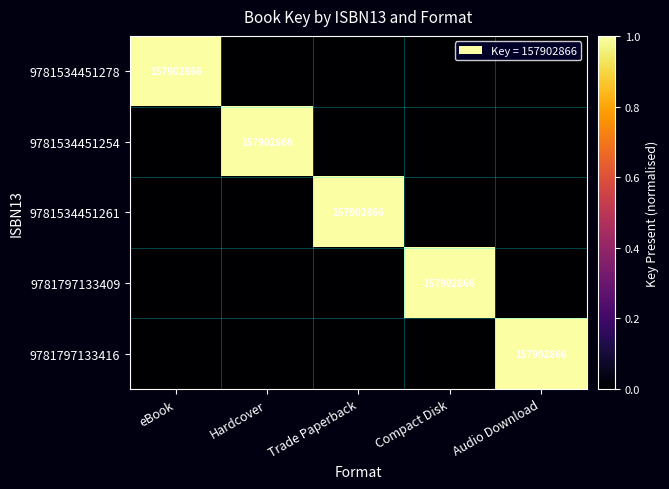

The value of 9781534451261 at Trade Paperback is 99575559. True or false?

False